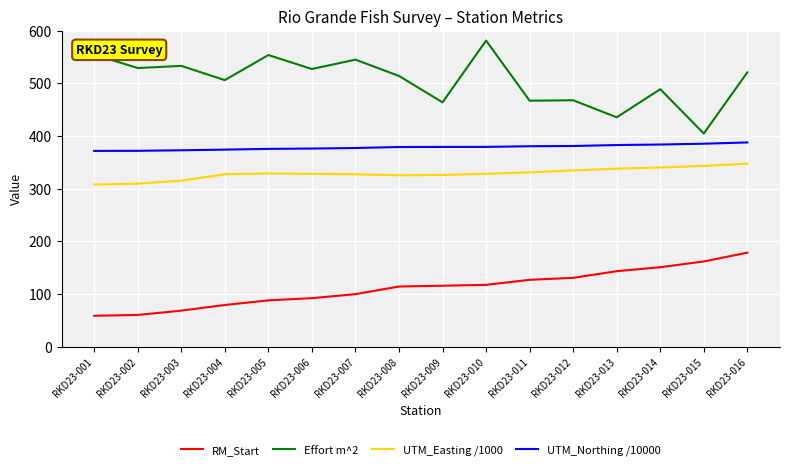

True or false: UTM_Easting /1000 has more than 0 points higher than both neighbors.

True